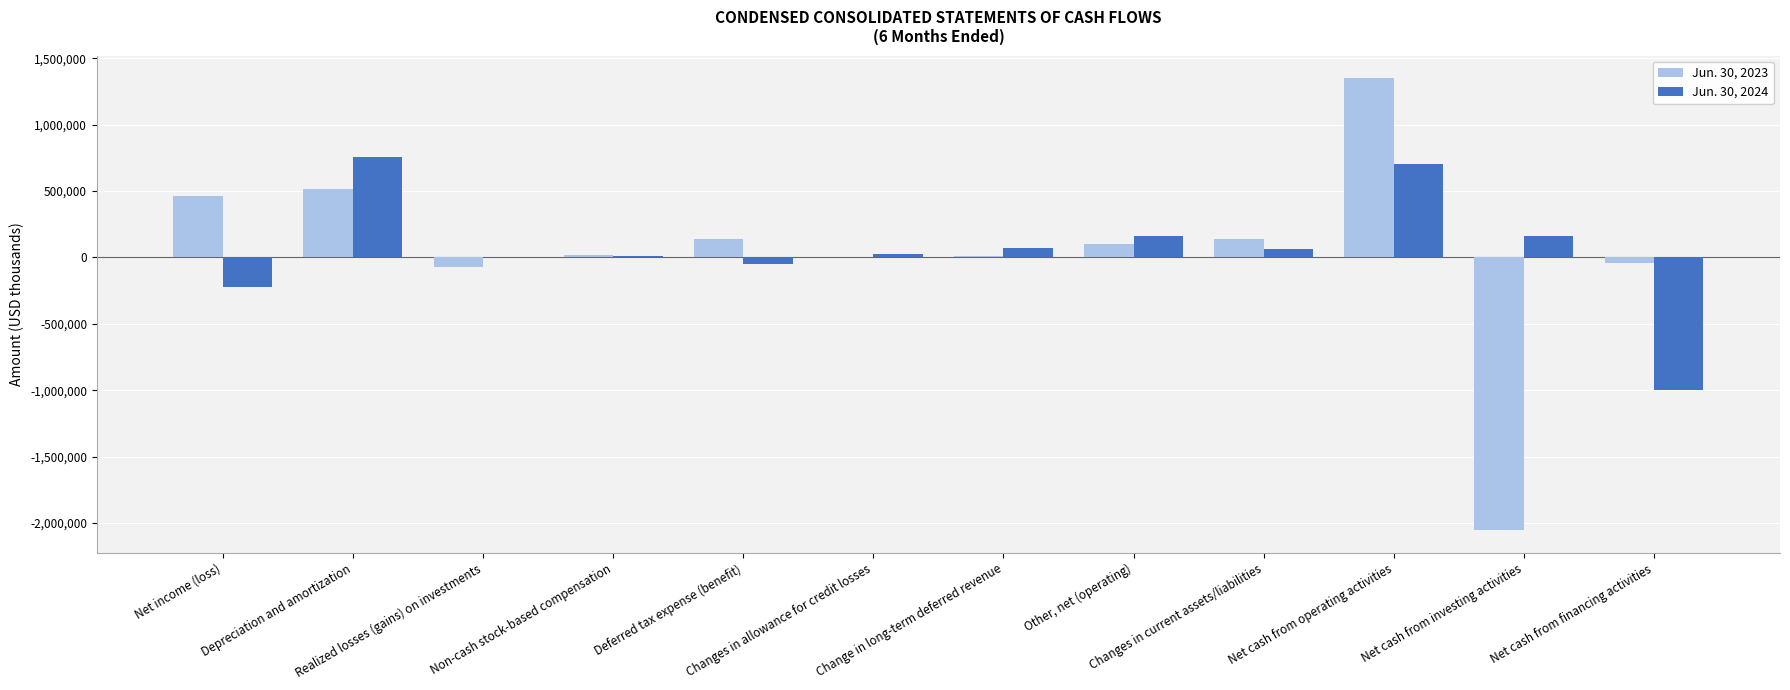

What is the sum of all Jun. 30, 2024 values?

696859